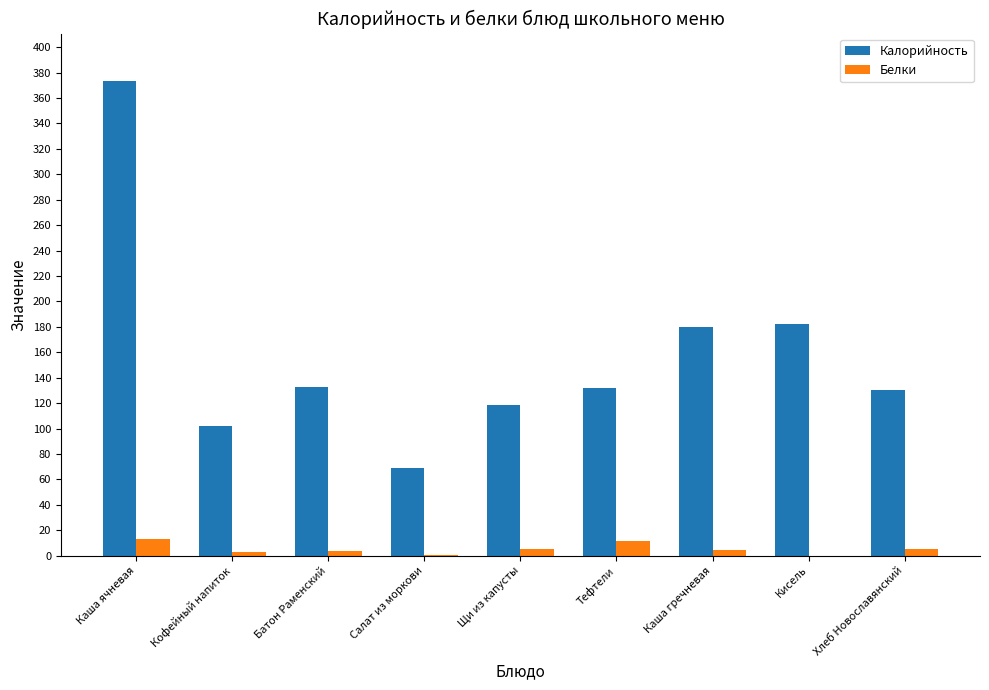

Is the value of Калорийность at Тефтели greater than the value of Белки at Кисель?

Yes